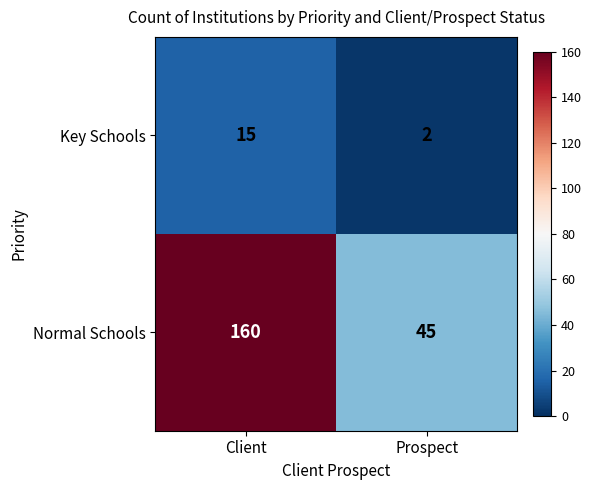

What is the sum of the Normal Schools values at Prospect and Client?

205